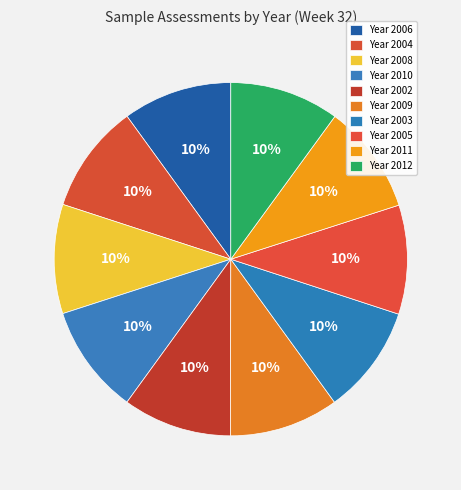

How many segments does this pie chart have?

10